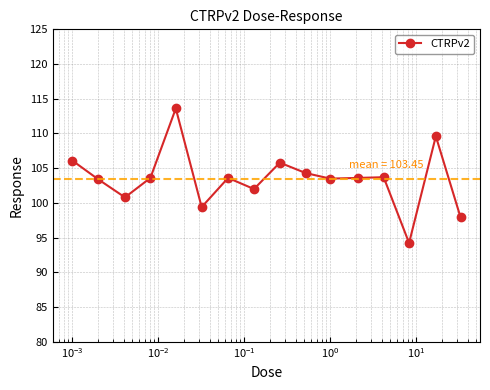

True or false: there are more than 1 points higher than both neighbors.

True